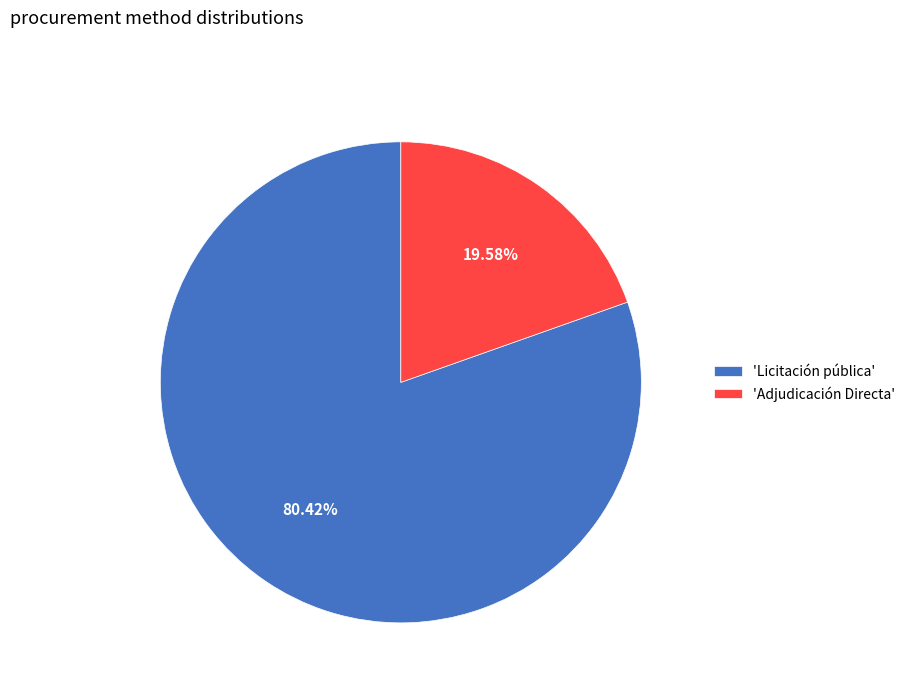

Is the sum of 'Licitación pública' and 'Adjudicación Directa' greater than half?

Yes